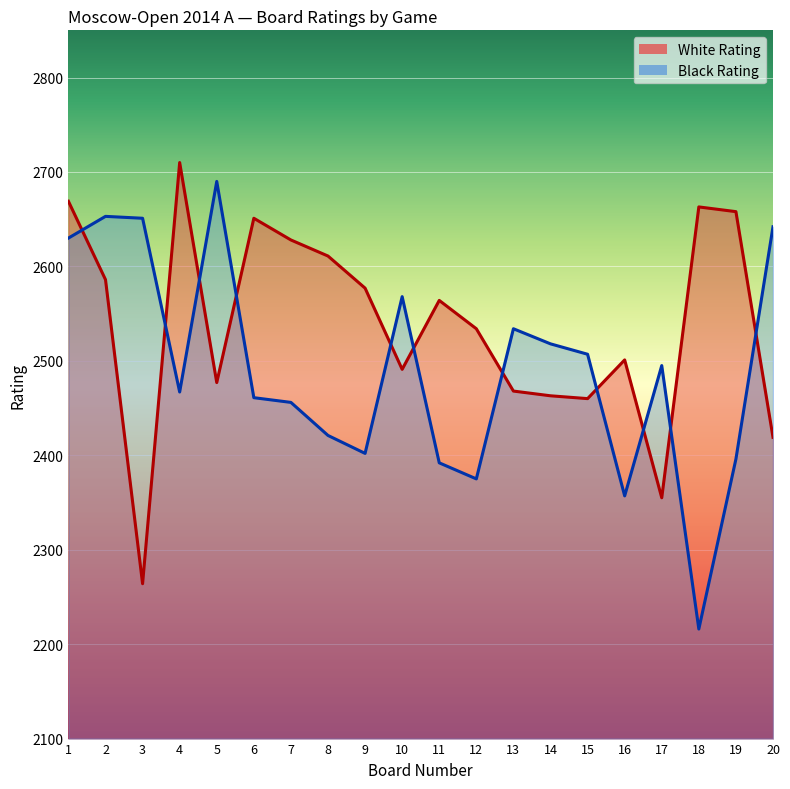

Which series has the largest total across all categories?

White Rating